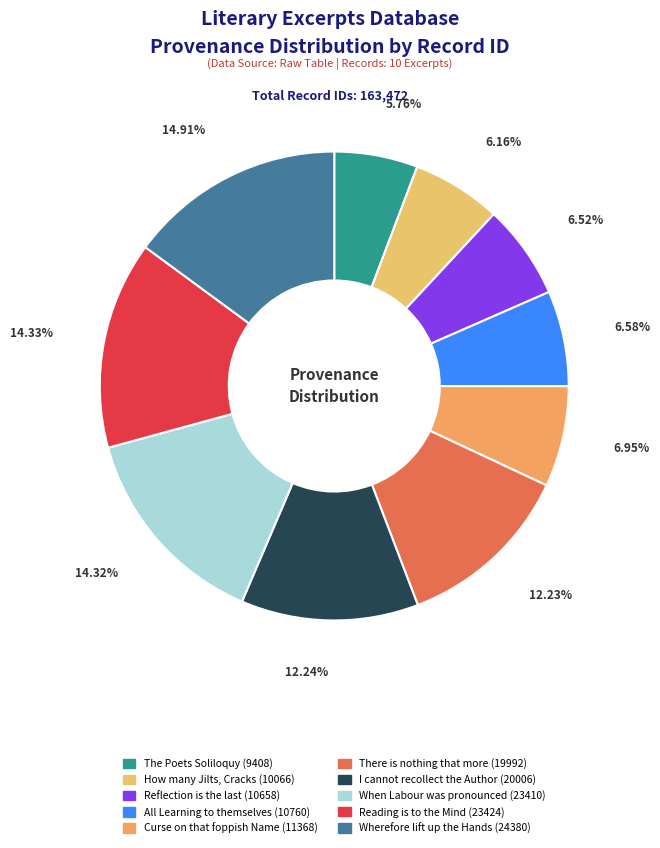

True or false: Wherefore lift up the Hands accounts for 9% of the total.

False